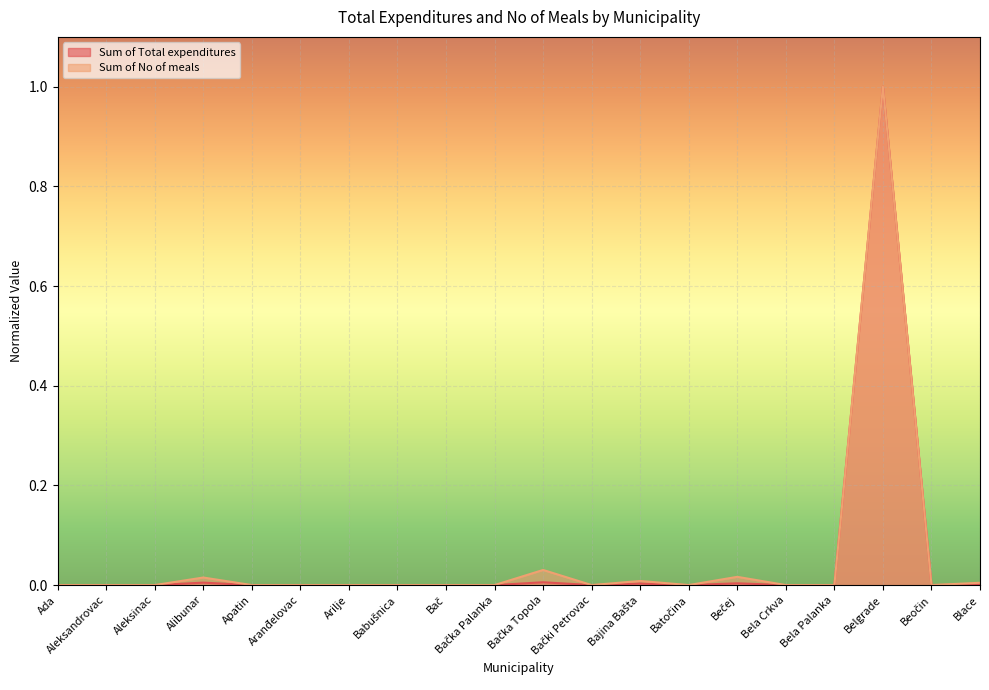

What is the label of the 7th point from the left?

Arilje